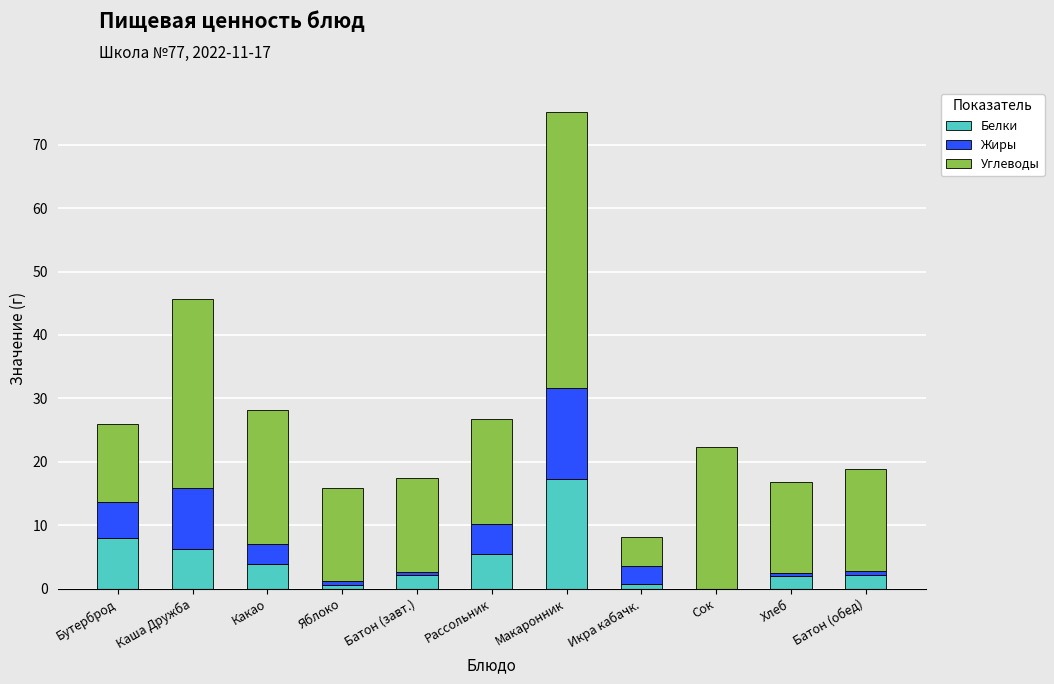

Is it true that Белки equals 3.9 at Какао?

True